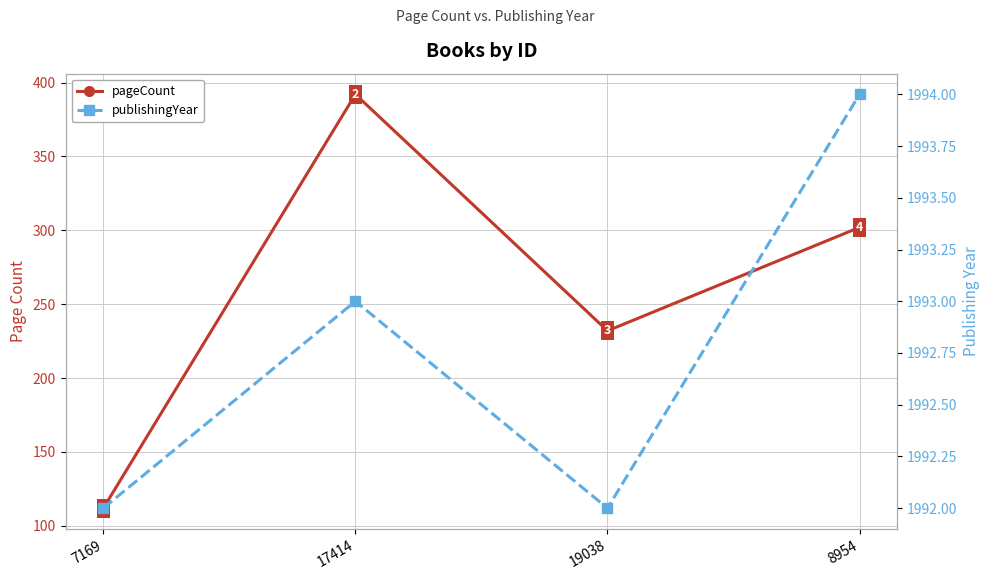

What are all the series names shown in the legend?

pageCount, publishingYear